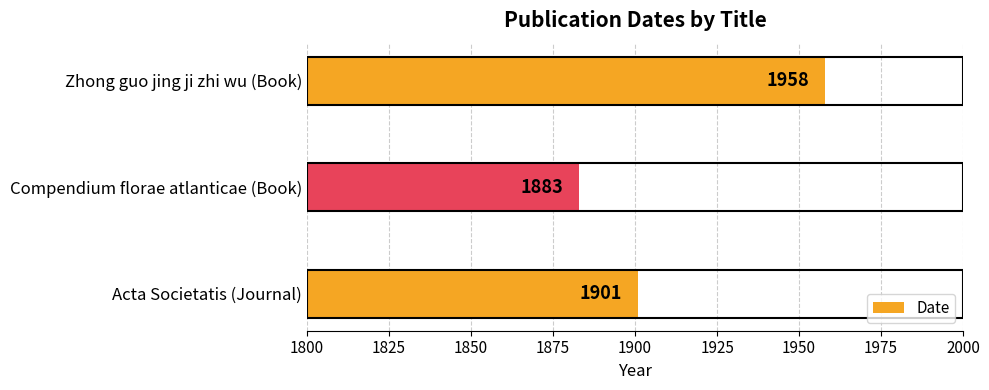

The chart shows a value of 2546 at Zhong guo jing ji zhi wu (Book). True or false?

False